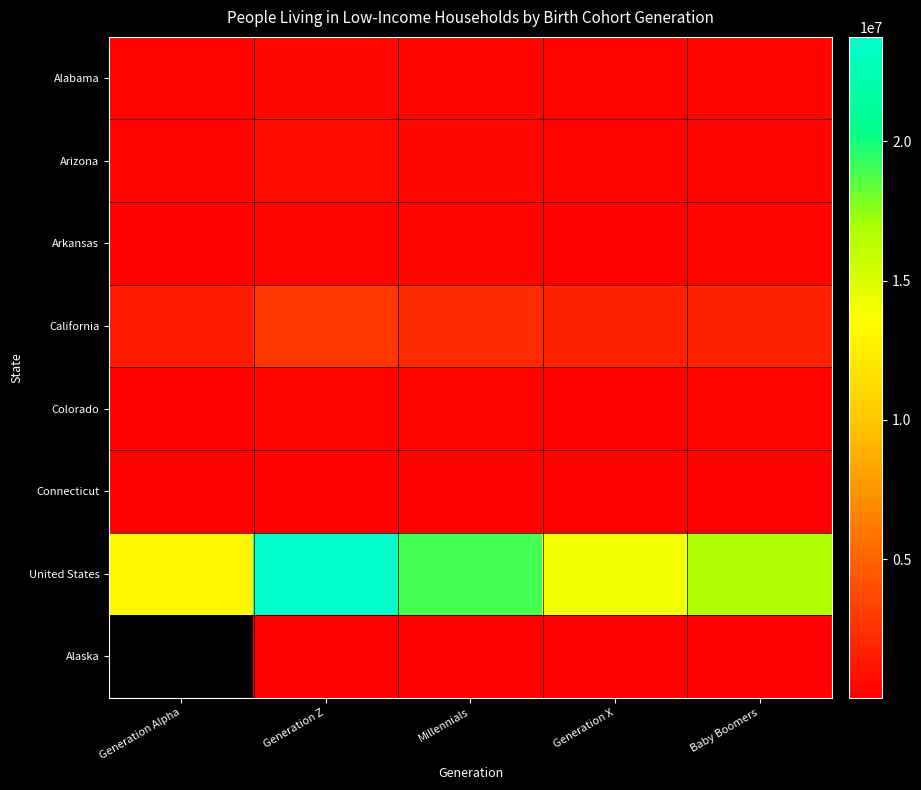

At how many categories does at least one series exceed 18096294?

2